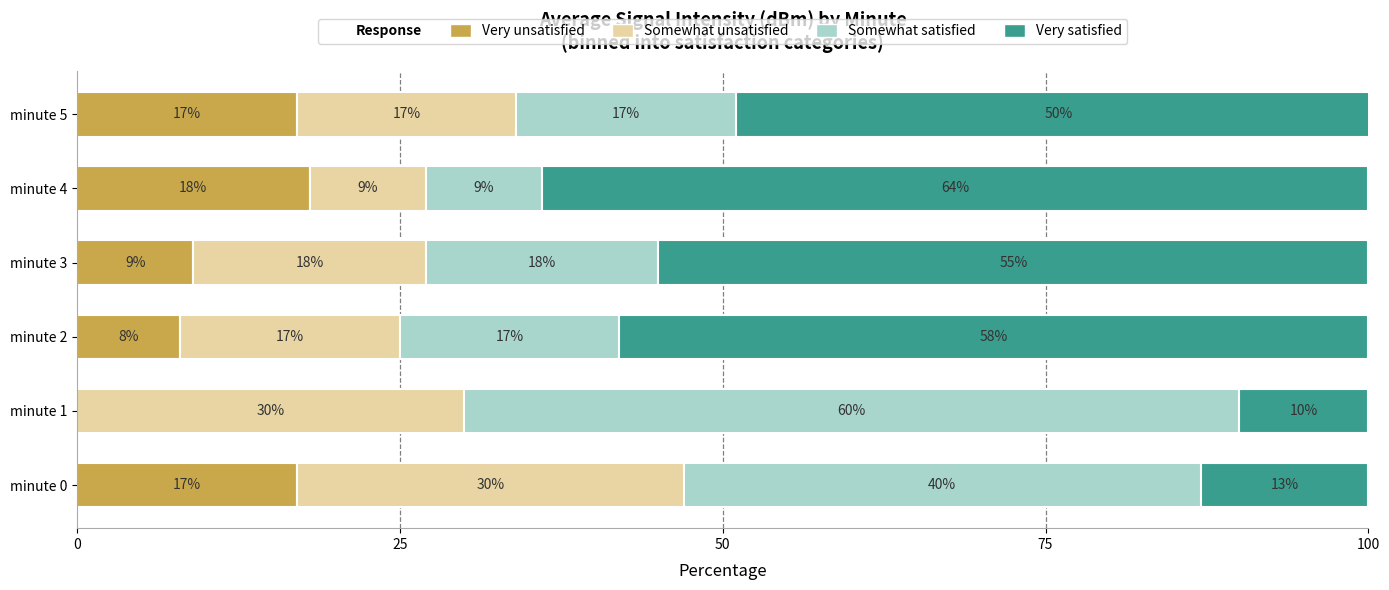

What is the sum of the Very unsatisfied values at minute 3 and minute 2?

17